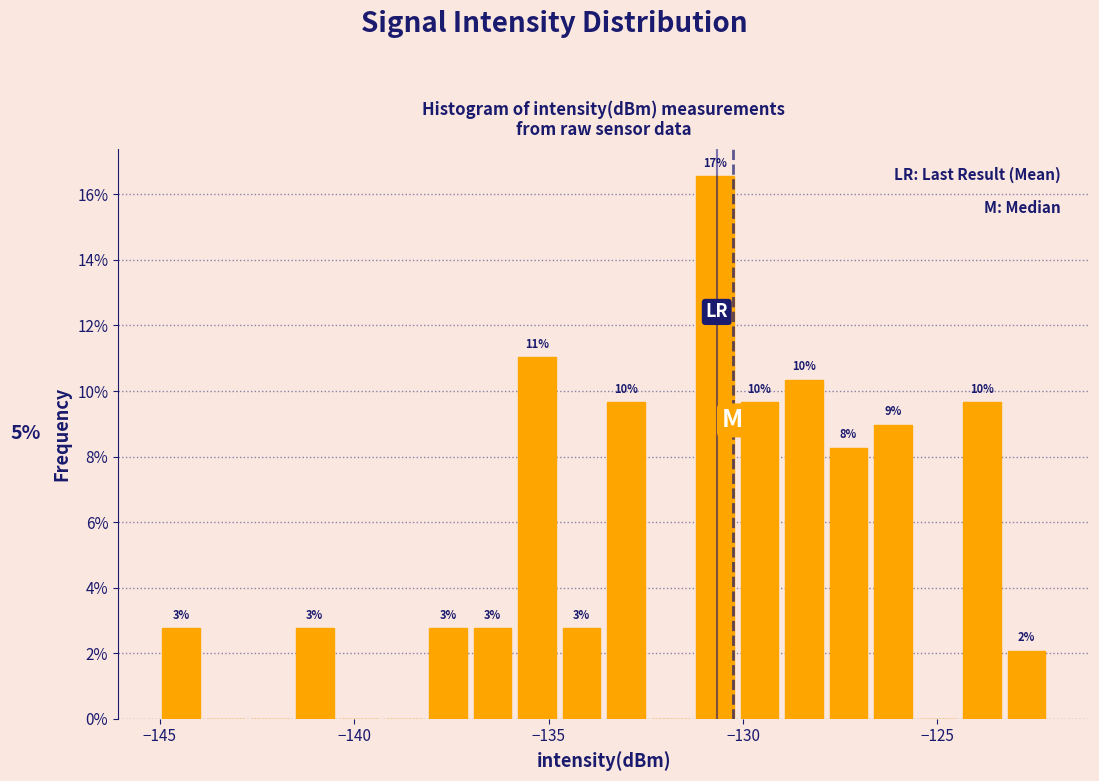

Around what value on the x-axis is the tallest bar? Give the approximate position of its centre, as read against the axis.

-130.5